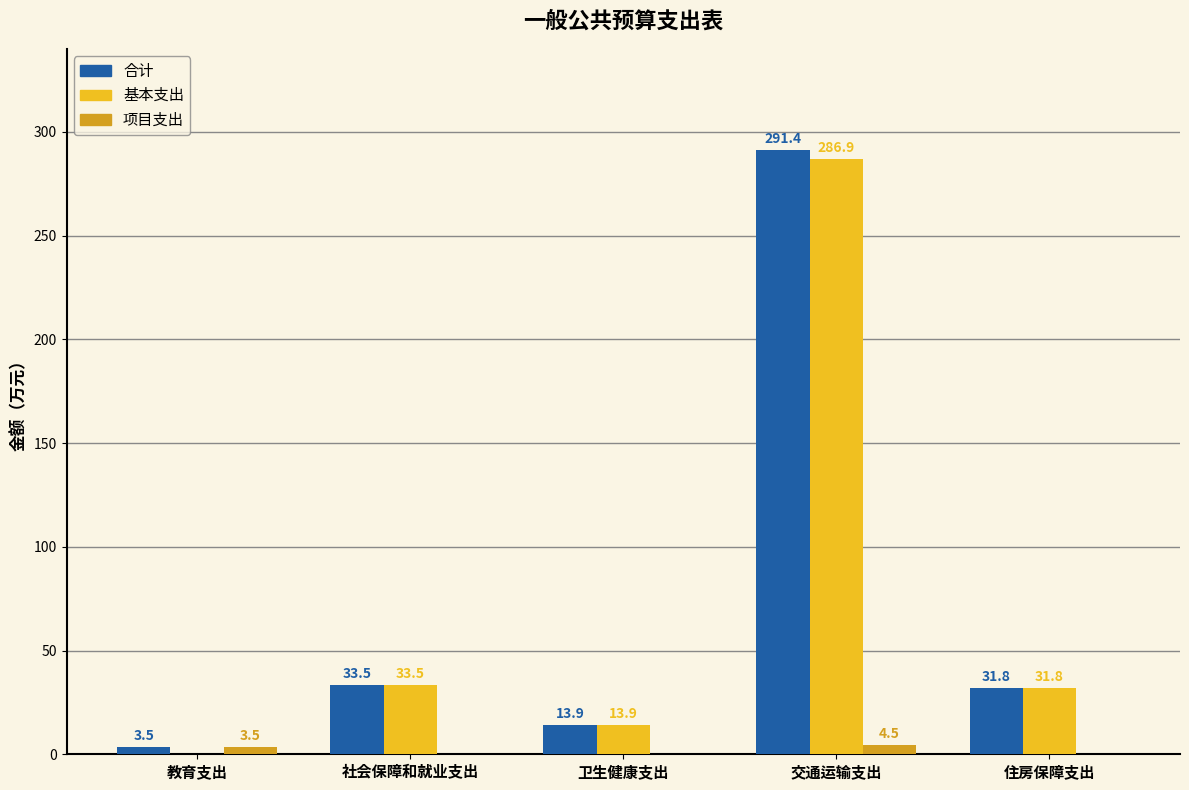

Are the bars grouped side by side (vs. stacked)?

Yes